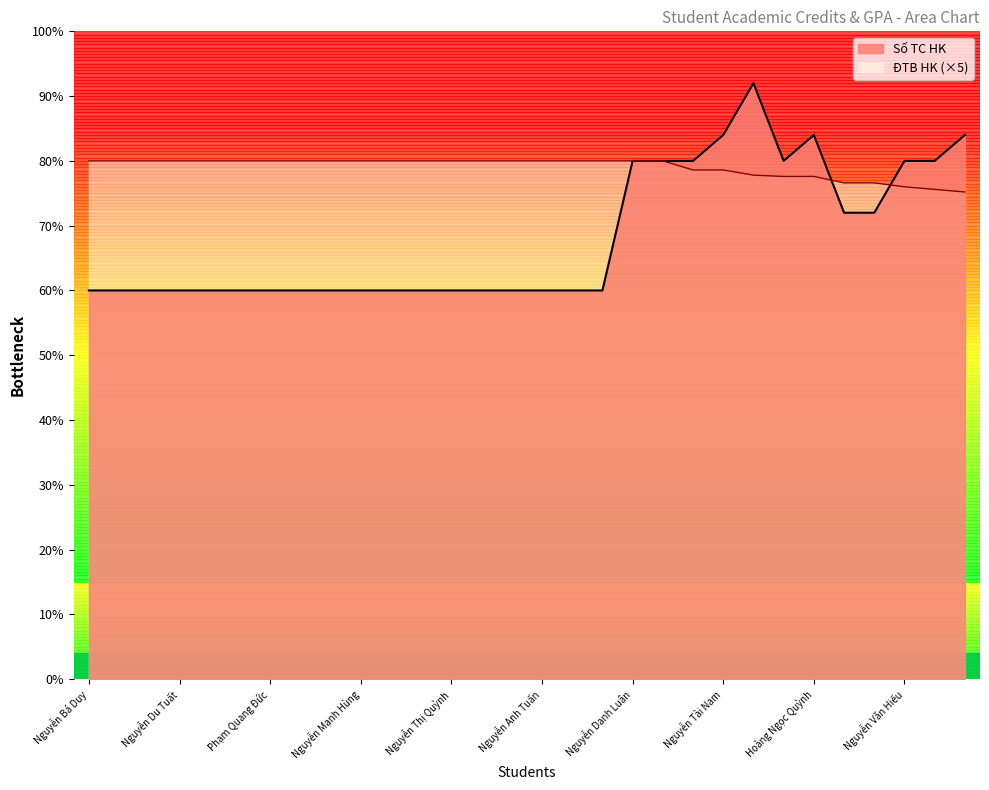

The chart shows a value of 20 at Trần Hiếu Lượng. True or false?

True